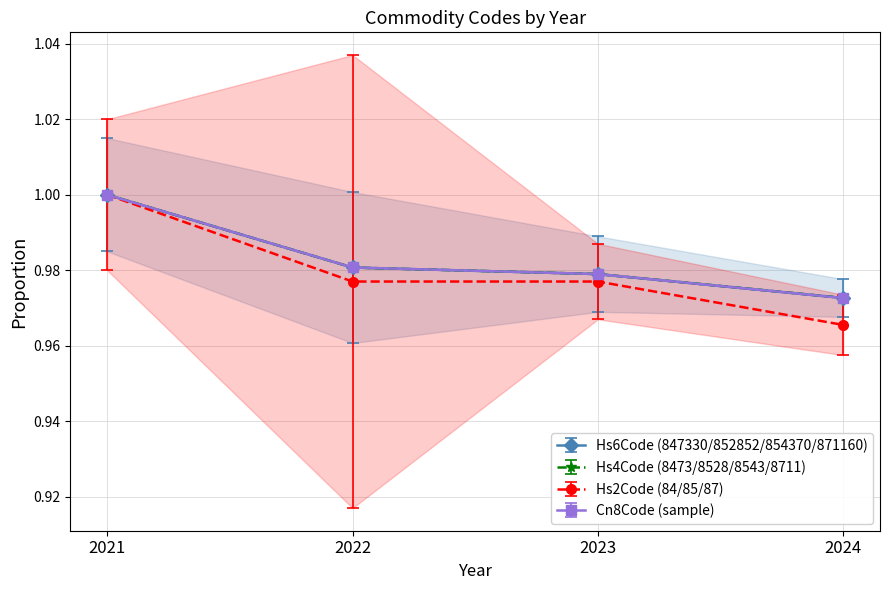

Is the value of Hs6Code (847330/852852/854370/871160) at 2023 greater than the value of Cn8Code (sample) at 2024?

Yes